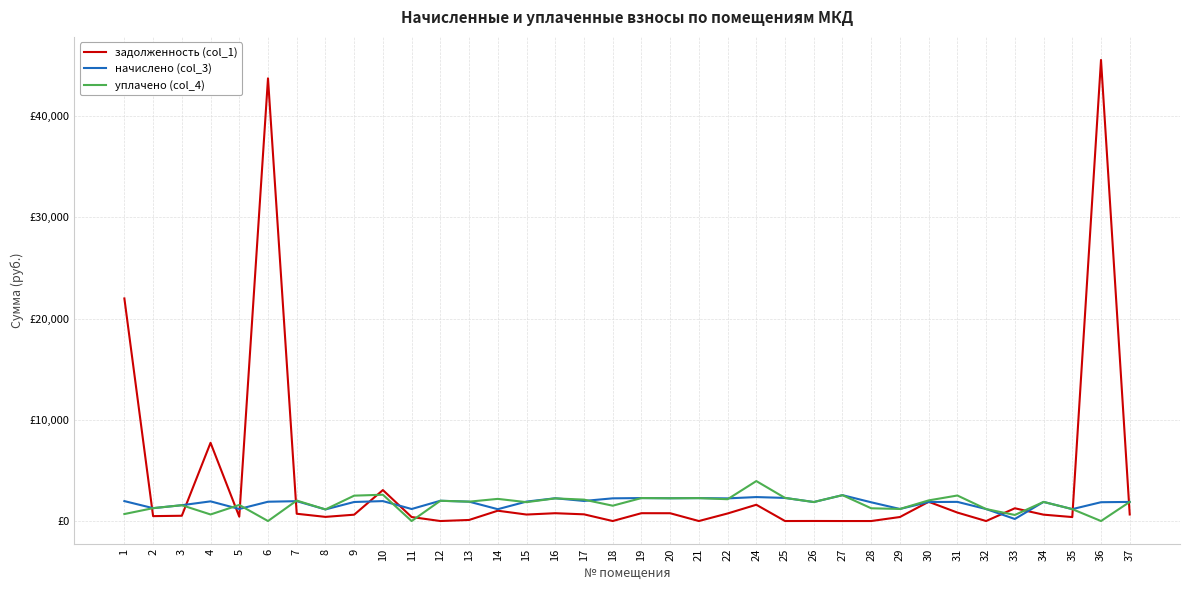

True or false: начислено (col_3) and уплачено (col_4) intersect in this chart.

True